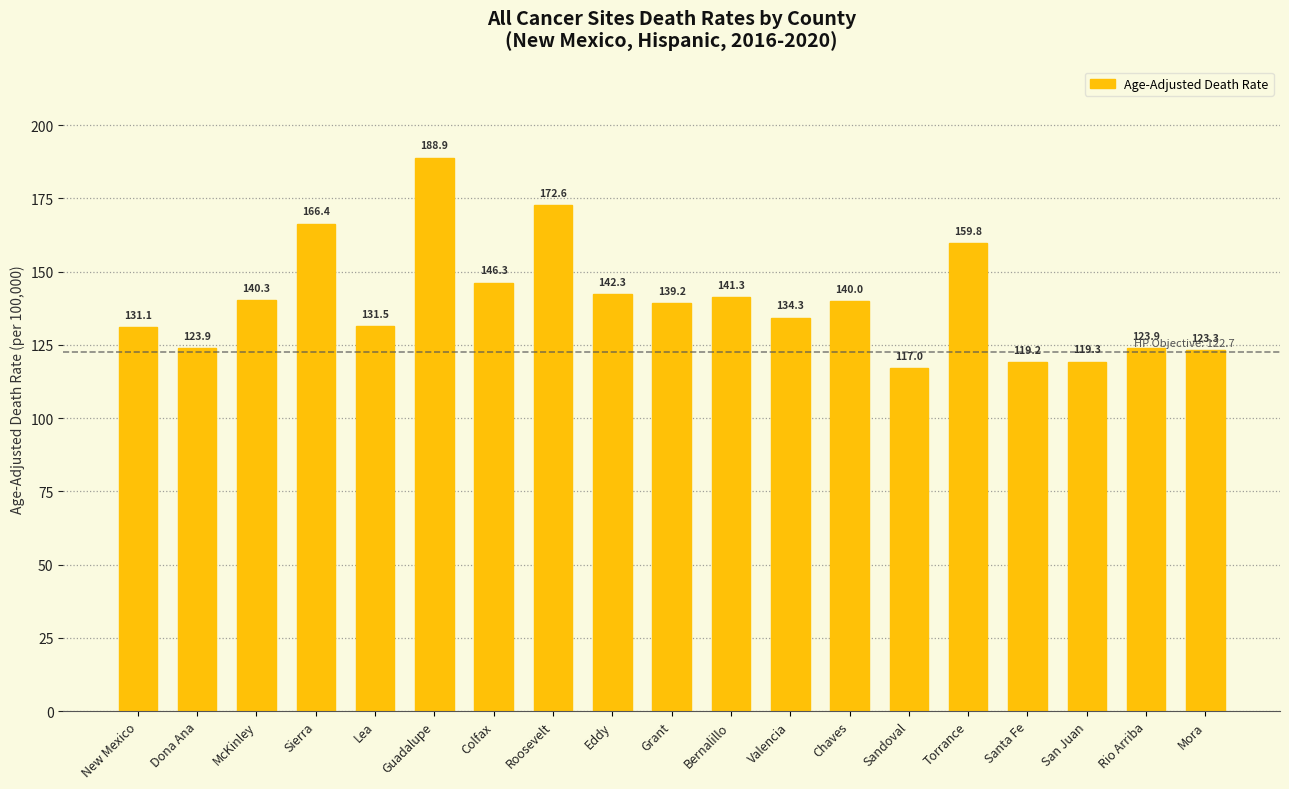

Approximately how many times larger is the value at Colfax compared to Dona Ana?

1.2